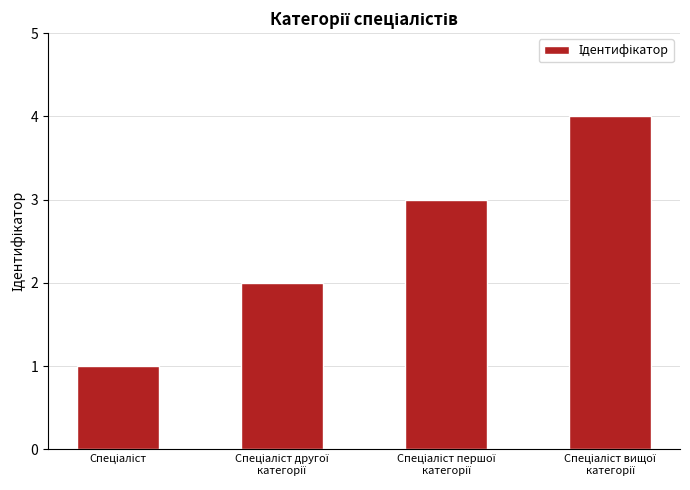

What is the difference between the maximum and minimum values?

3